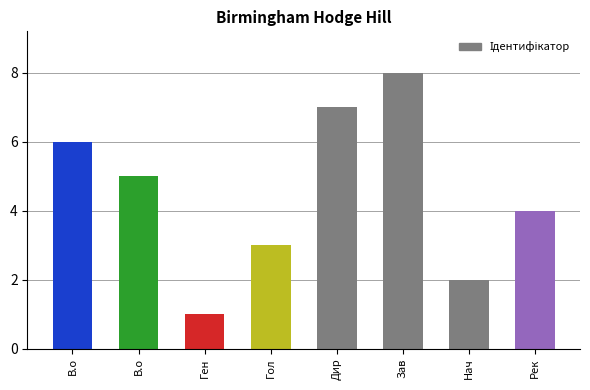

What is the difference between the values at Дир and Ген?

6